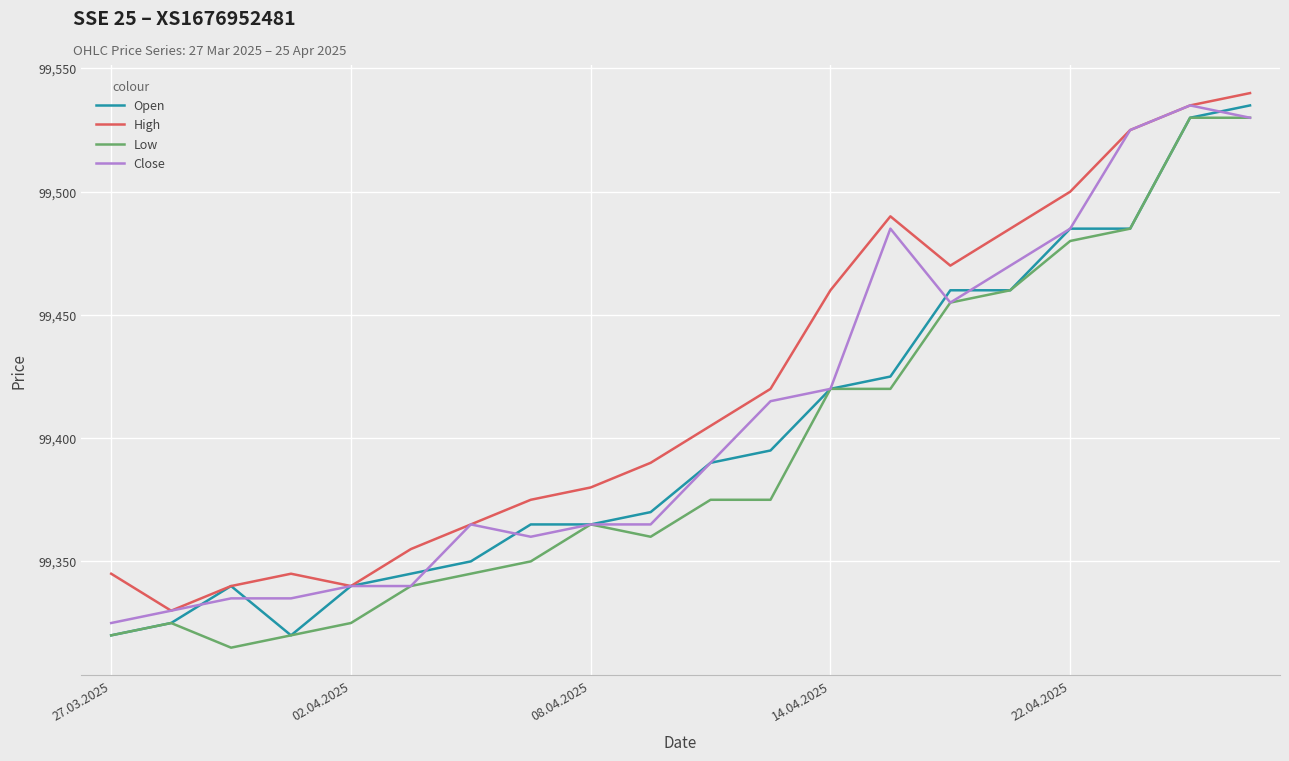

True or false: Low and High cross at least once.

False